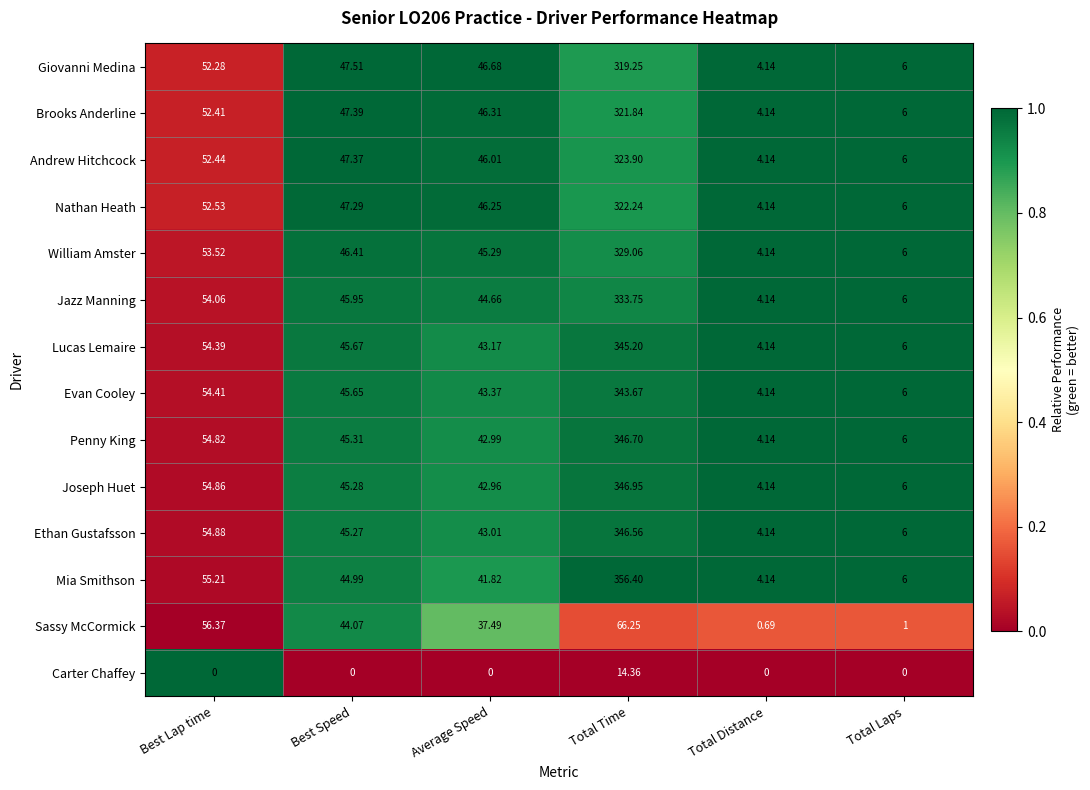

Rank the categories by Jazz Manning value from highest to lowest.

Total Time, Best Lap time, Best Speed, Average Speed, Total Laps, Total Distance